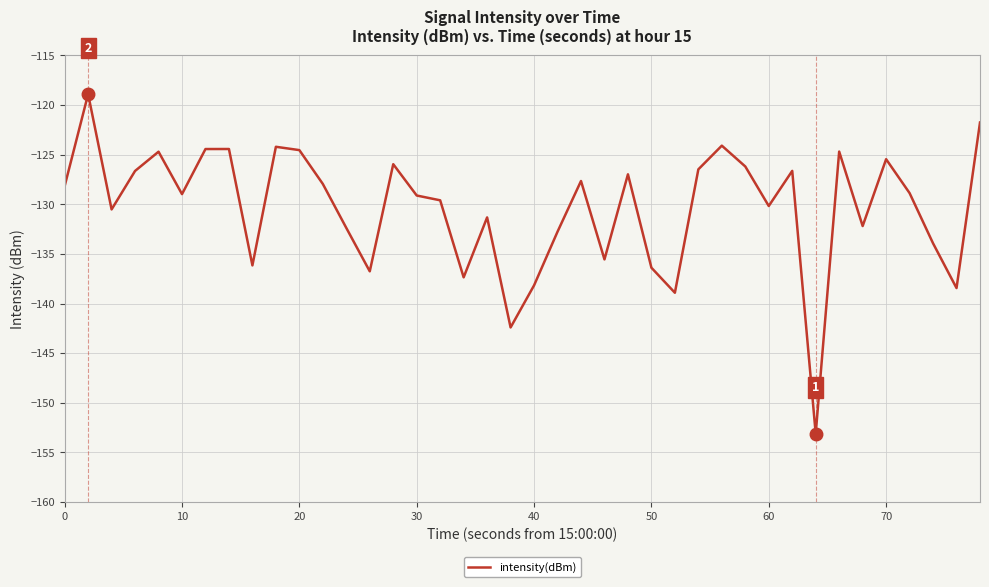

What is the difference between the maximum and minimum values?

34.2